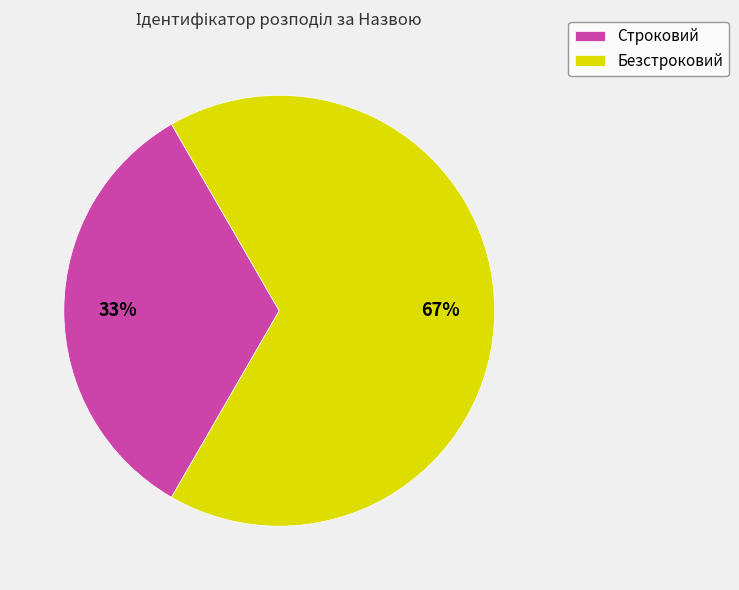

The Строковий slice represents 39% of the pie. True or false?

False